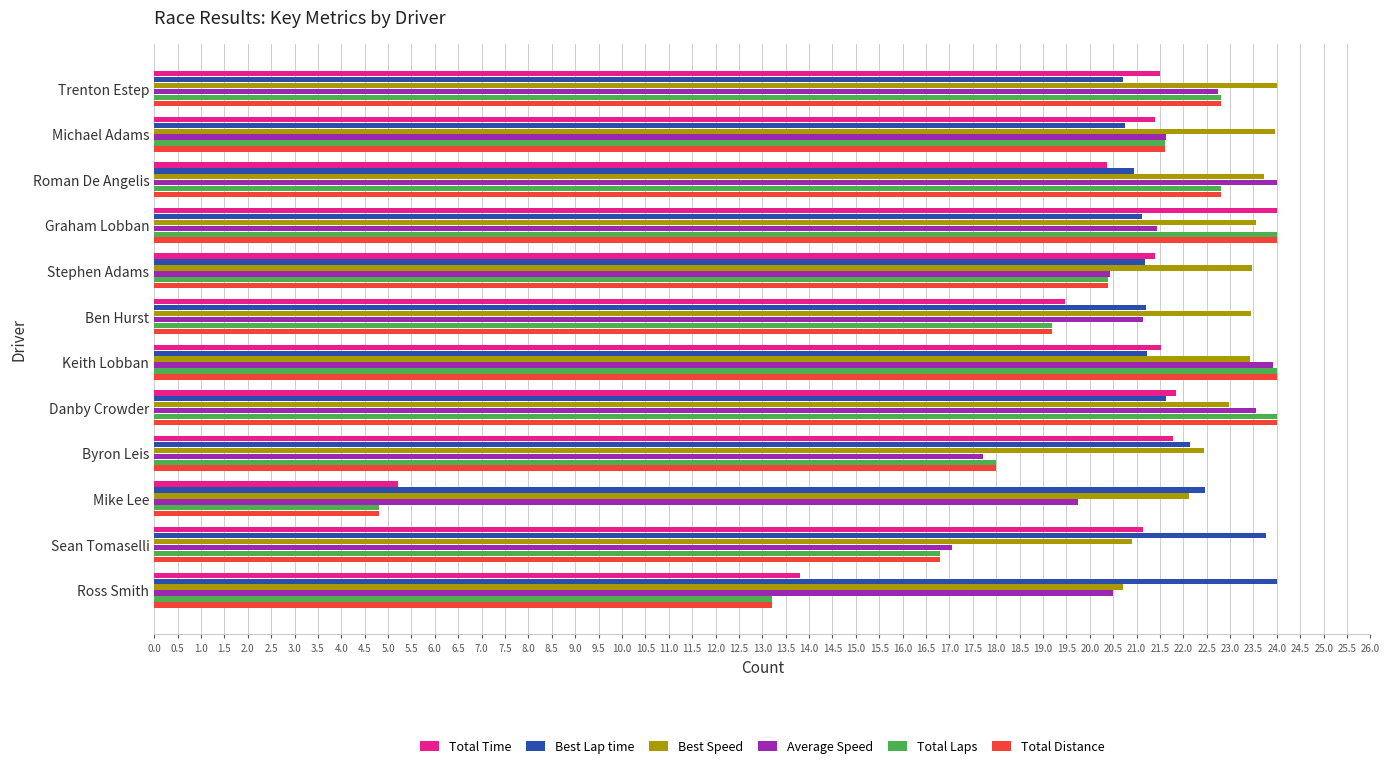

What value does the Total Distance series have at Graham Lobban?

24.0